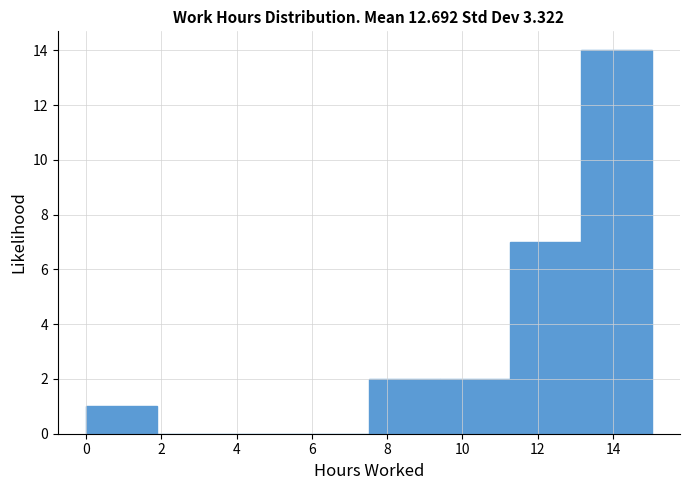

Reading left to right, transcribe this chart: for each bar, give the range it covers on the x-axis and its height. Neither the bar edges nor the heights are printed on the chart, so give them approximately, as read against the axes.

0.0 to 1.8: 1
1.8 to 3.8: 0
3.8 to 5.6: 0
5.6 to 7.6: 0
7.6 to 9.4: 2
9.4 to 11.2: 2
11.2 to 13.2: 7
13.2 to 15.0: 14